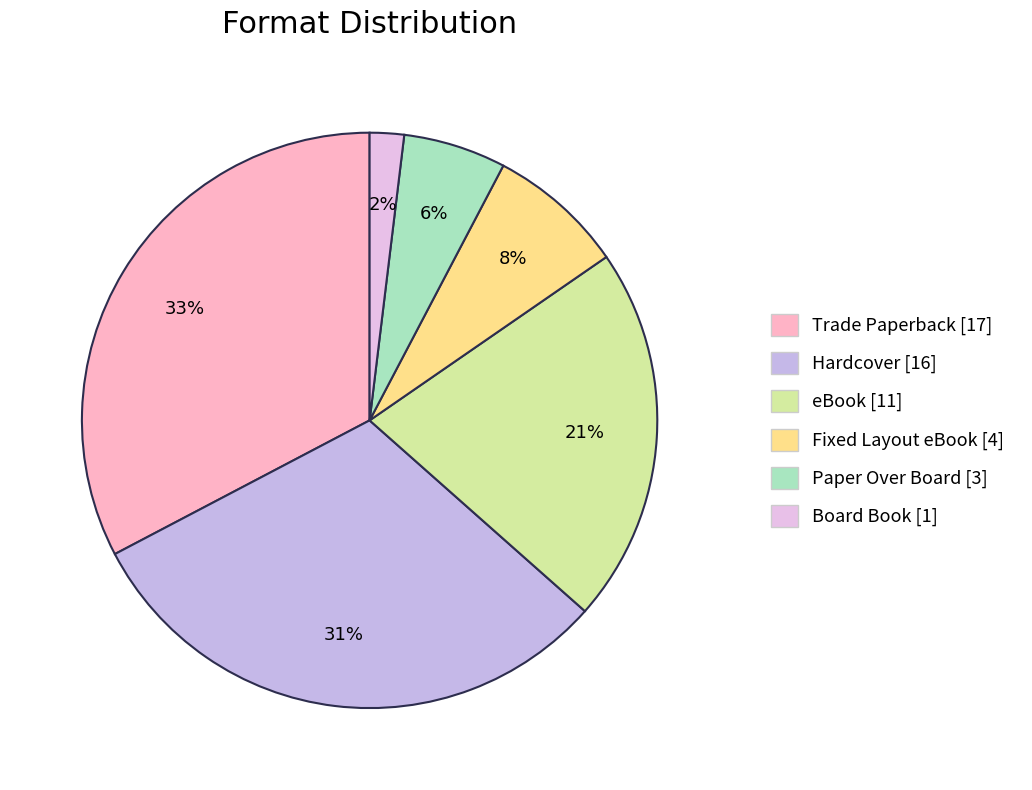

Count the number of slices in the pie.

6